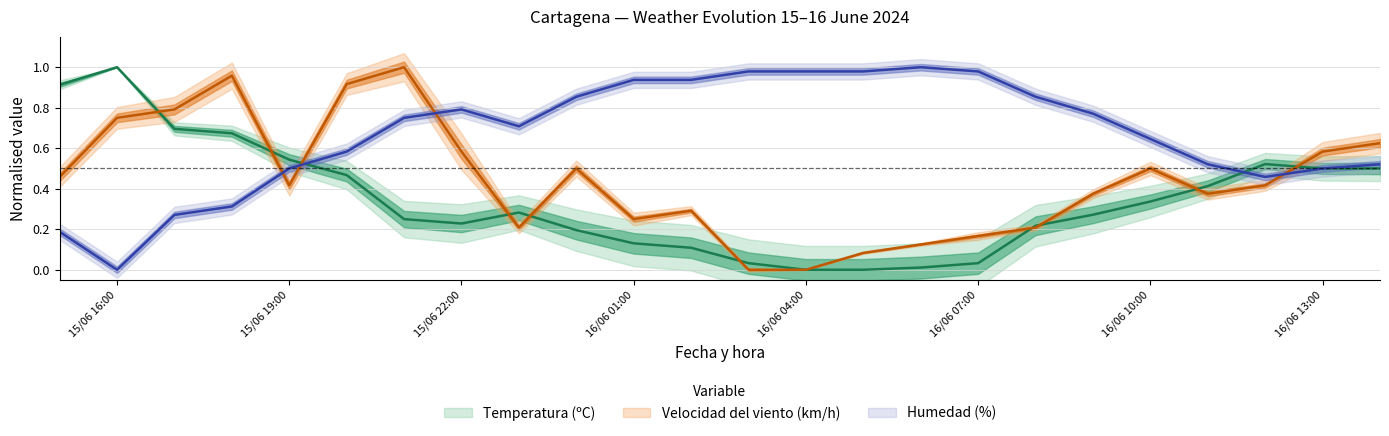

What is the label of the 21st point from the right?

15/06/2024 18:00